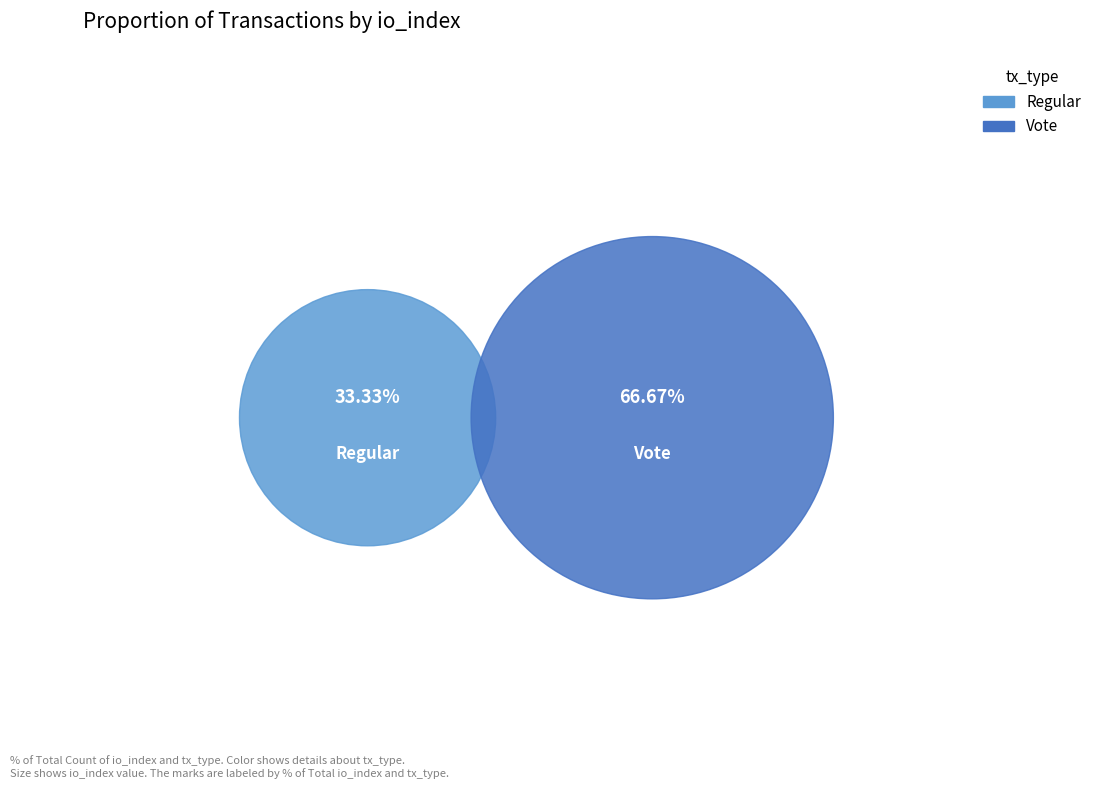

Is it true that Vote is 93% of the pie?

False